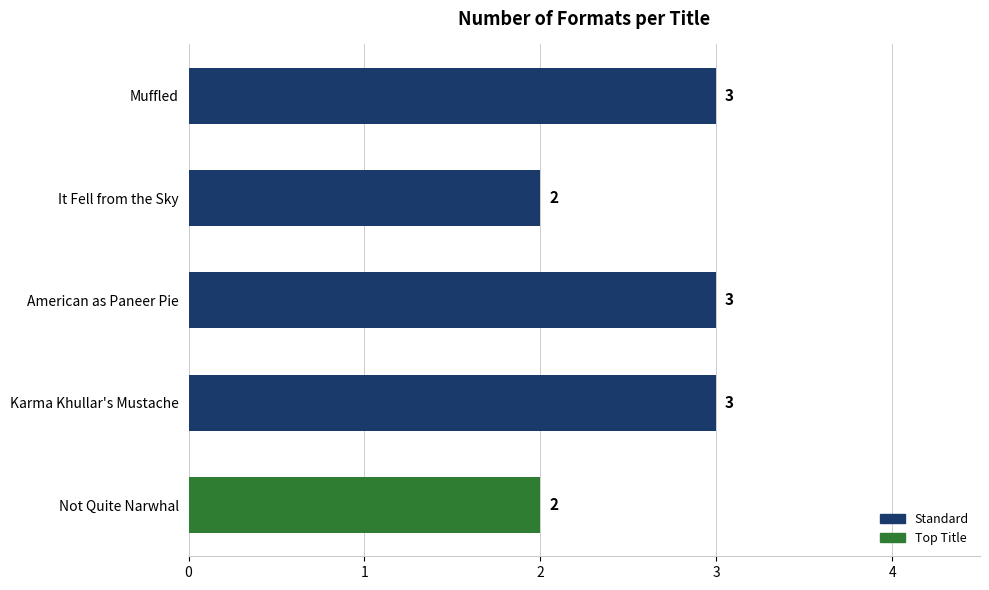

How many values are between 2 and 3?

5